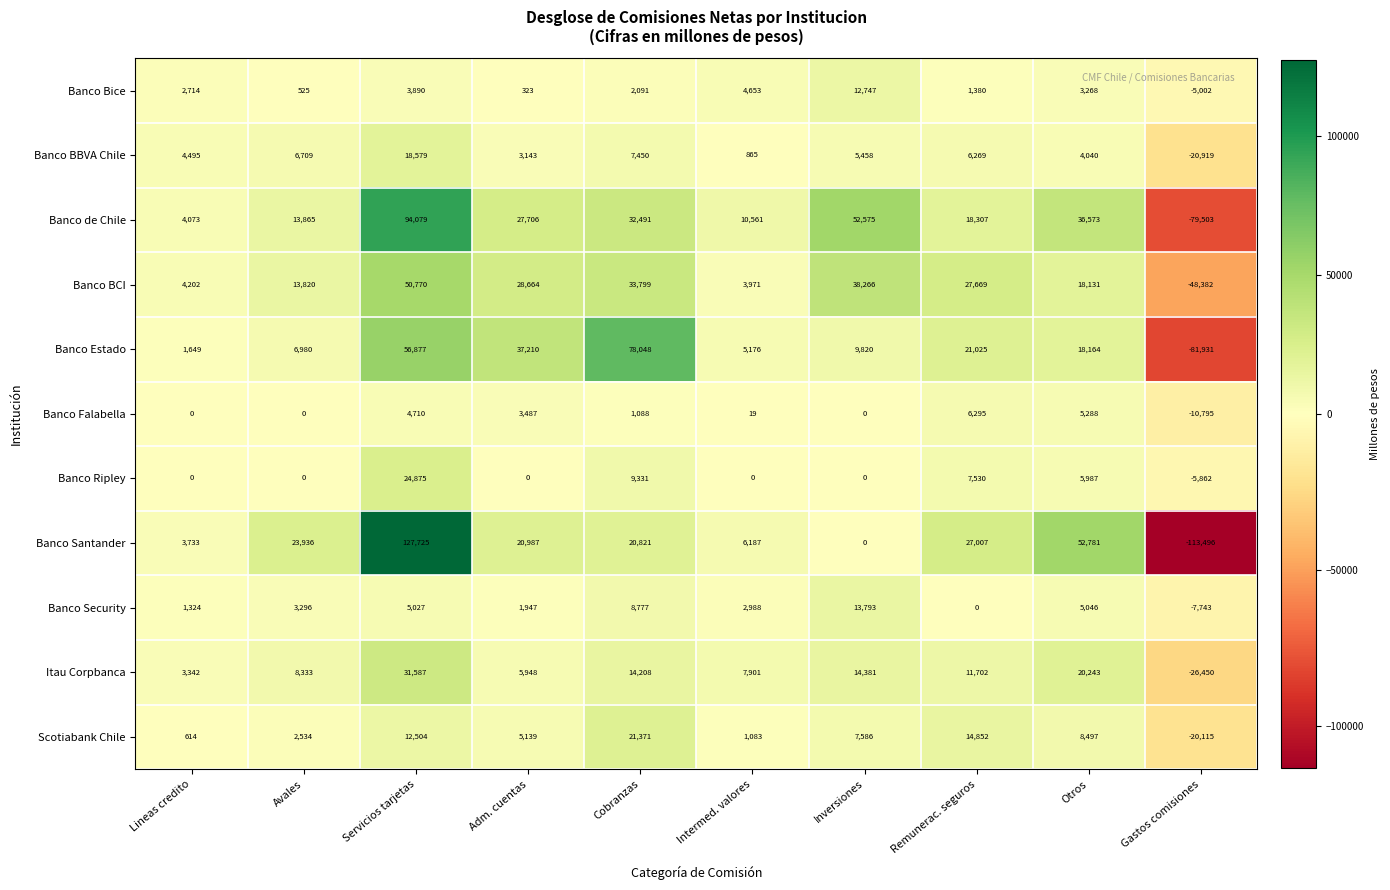

What is the difference between the highest and lowest values at Intermed. valores?

10561